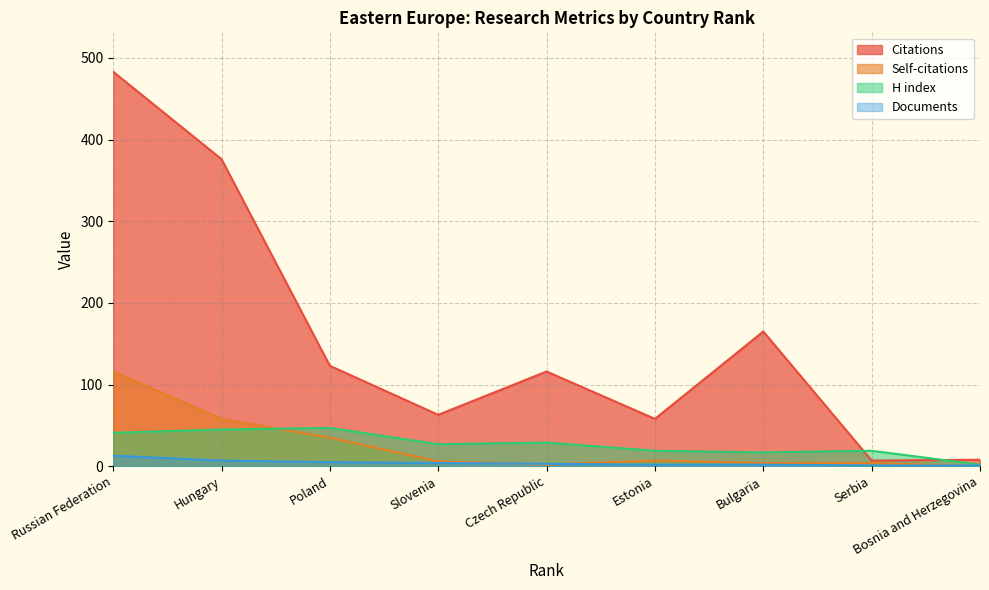

Where is the first local minimum for H index?

Slovenia